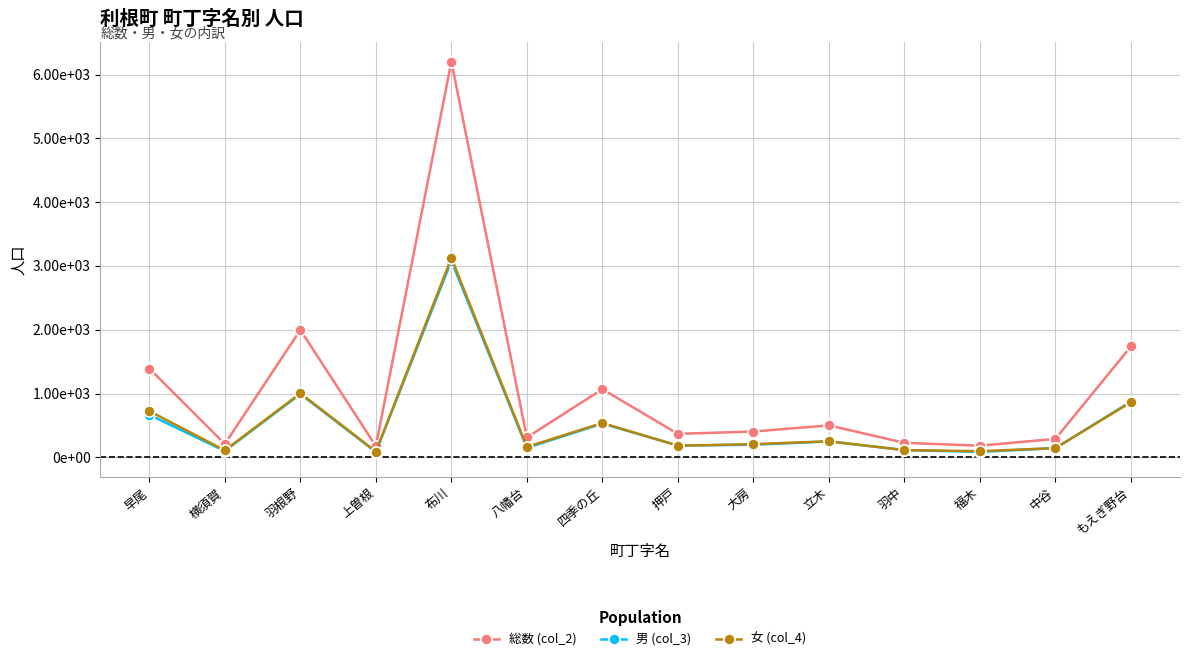

Which series has the largest total across all categories?

総数 (col_2)